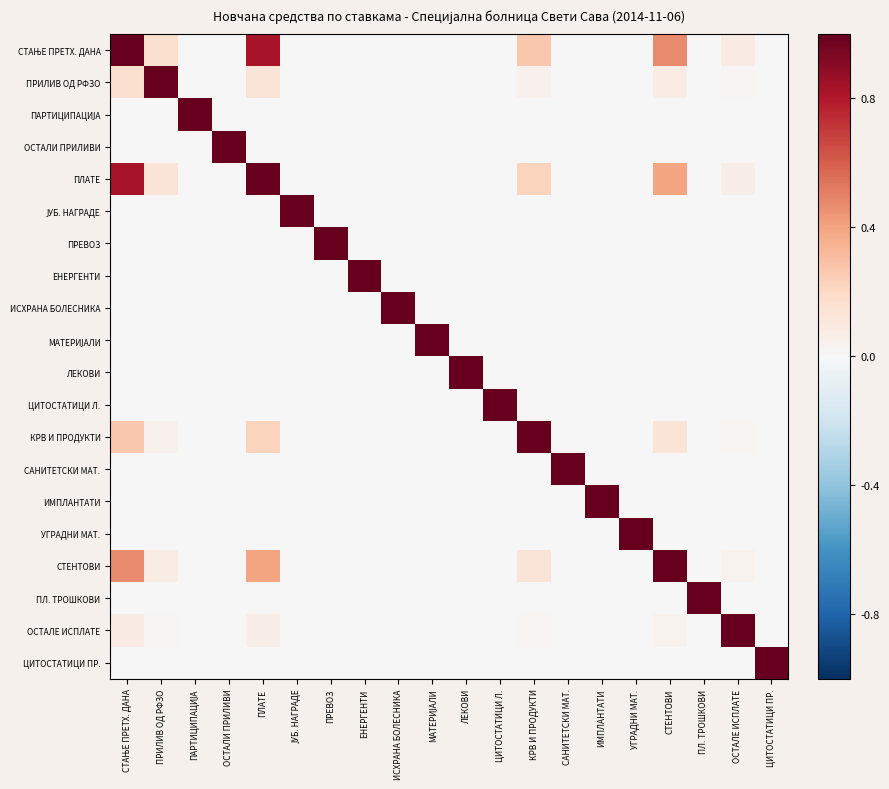

How many distinct data groups are displayed?

20